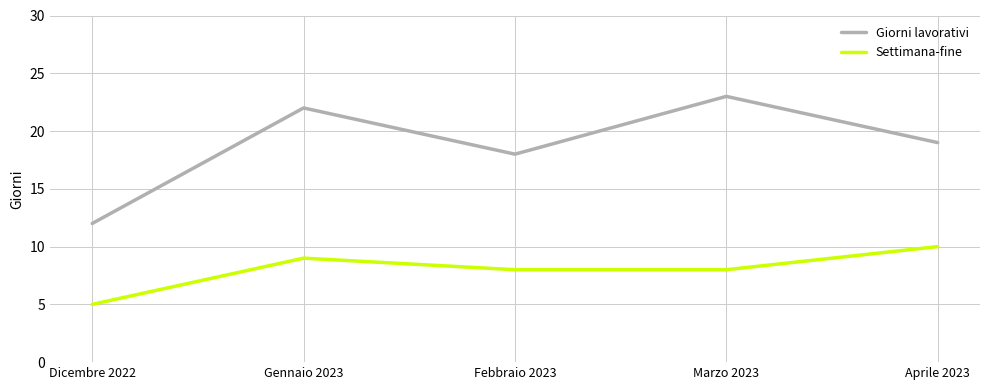

What is the maximum value for Settimana-fine?

10